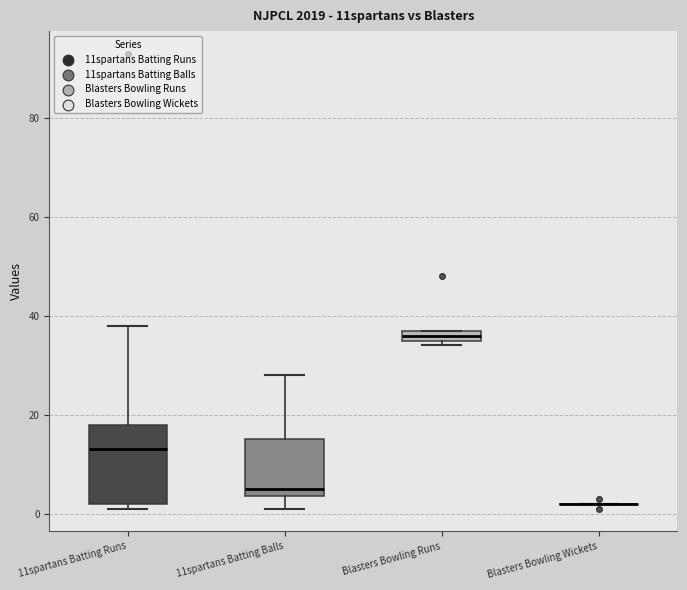

Where does the lower whisker of the box for 11spartans Batting Balls end on the y-axis? The values are not printed on the chart, so give them approximately, as read against the axis.

2